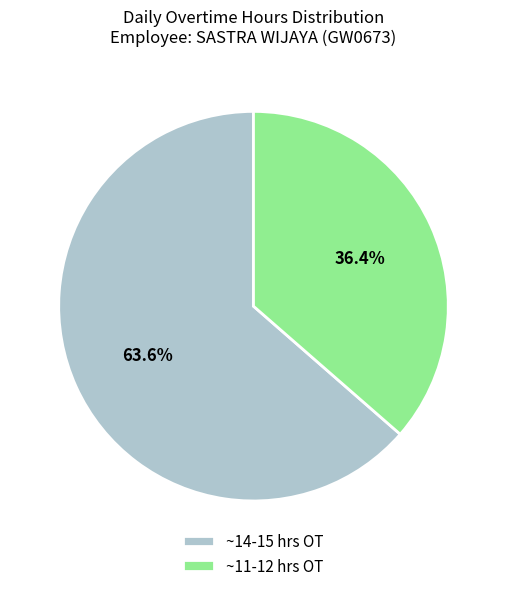

Is ~14-15 hrs OT the majority of the pie?

Yes